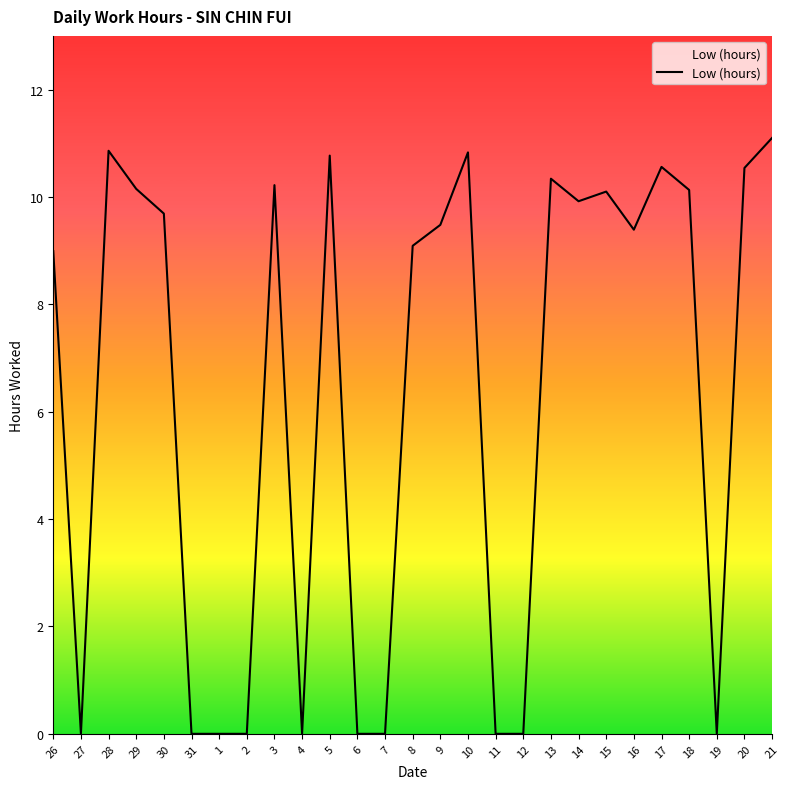

How many categories are shown in the chart?

27